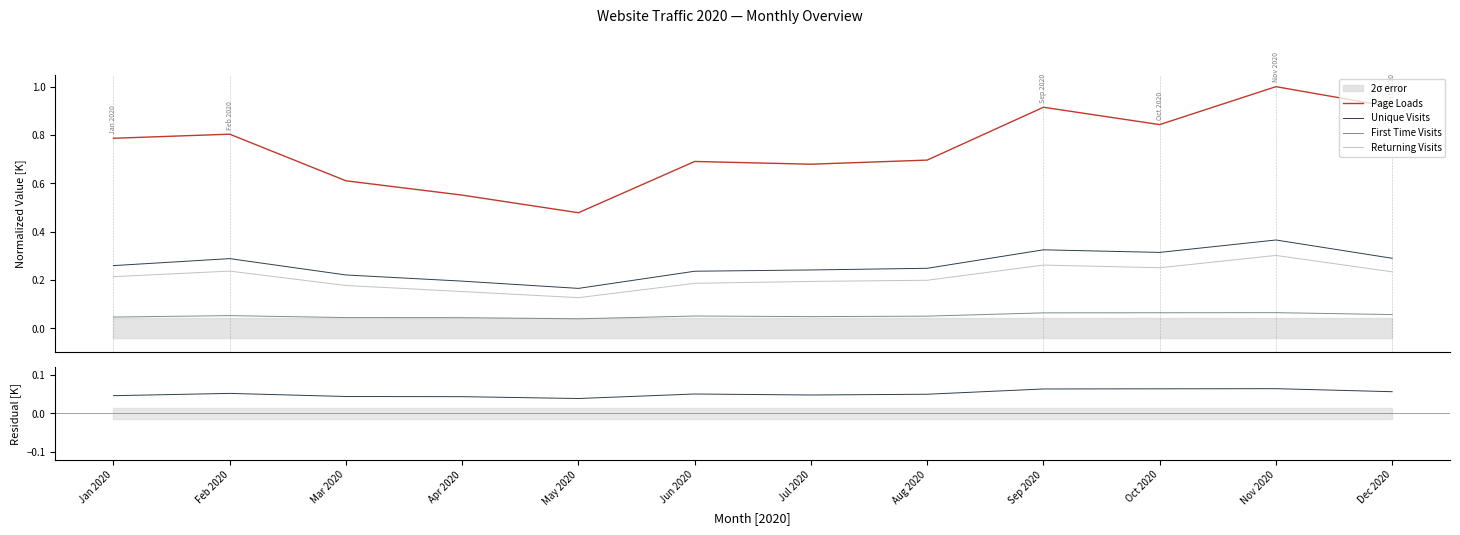

Reading left to right, extract all data points from this chart.

Page Loads: Jan 2020=0.8	Feb 2020=0.8	Mar 2020=0.6	Apr 2020=0.6	May 2020=0.5	Jun 2020=0.7	Jul 2020=0.7	Aug 2020=0.7	Sep 2020=0.9	Oct 2020=0.8	Nov 2020=1.0	Dec 2020=0.9
Unique Visits: Jan 2020=0.3	Feb 2020=0.3	Mar 2020=0.2	Apr 2020=0.2	May 2020=0.2	Jun 2020=0.2	Jul 2020=0.2	Aug 2020=0.2	Sep 2020=0.3	Oct 2020=0.3	Nov 2020=0.4	Dec 2020=0.3
First Time Visits: Jan 2020=0.0	Feb 2020=0.1	Mar 2020=0.0	Apr 2020=0.0	May 2020=0.0	Jun 2020=0.1	Jul 2020=0.0	Aug 2020=0.0	Sep 2020=0.1	Oct 2020=0.1	Nov 2020=0.1	Dec 2020=0.1
Returning Visits: Jan 2020=0.2	Feb 2020=0.2	Mar 2020=0.2	Apr 2020=0.2	May 2020=0.1	Jun 2020=0.2	Jul 2020=0.2	Aug 2020=0.2	Sep 2020=0.3	Oct 2020=0.2	Nov 2020=0.3	Dec 2020=0.2
Residual: Jan 2020=0.0	Feb 2020=0.1	Mar 2020=0.0	Apr 2020=0.0	May 2020=0.0	Jun 2020=0.1	Jul 2020=0.0	Aug 2020=0.0	Sep 2020=0.1	Oct 2020=0.1	Nov 2020=0.1	Dec 2020=0.1